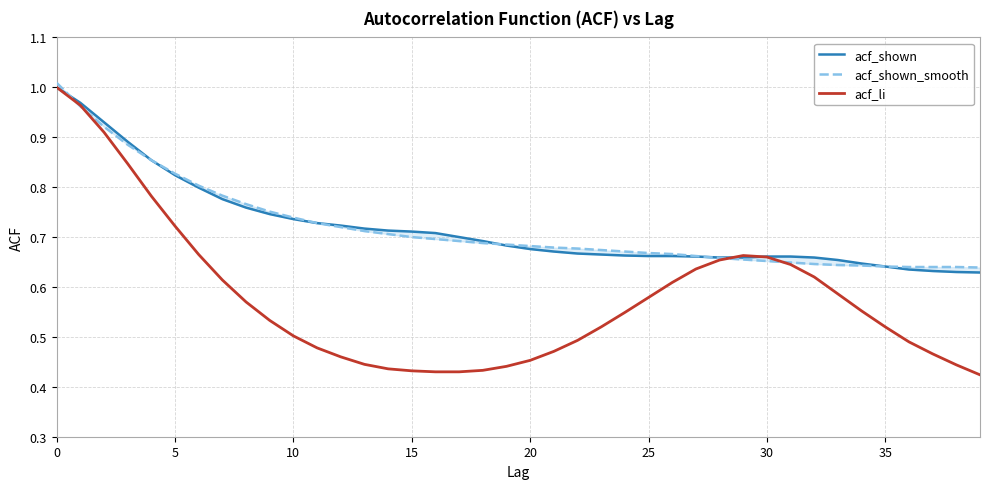

How many lines are shown in the chart?

3